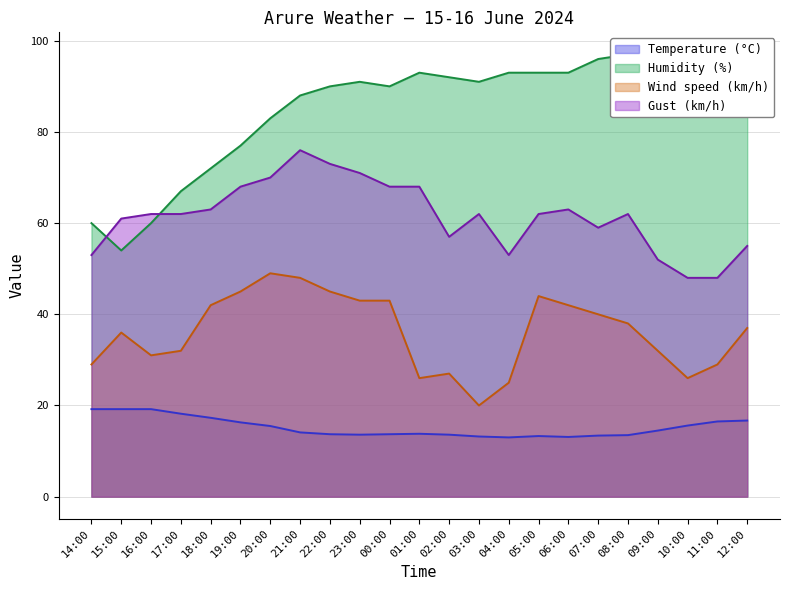

What is the label of the 5th point from the right?

08:00